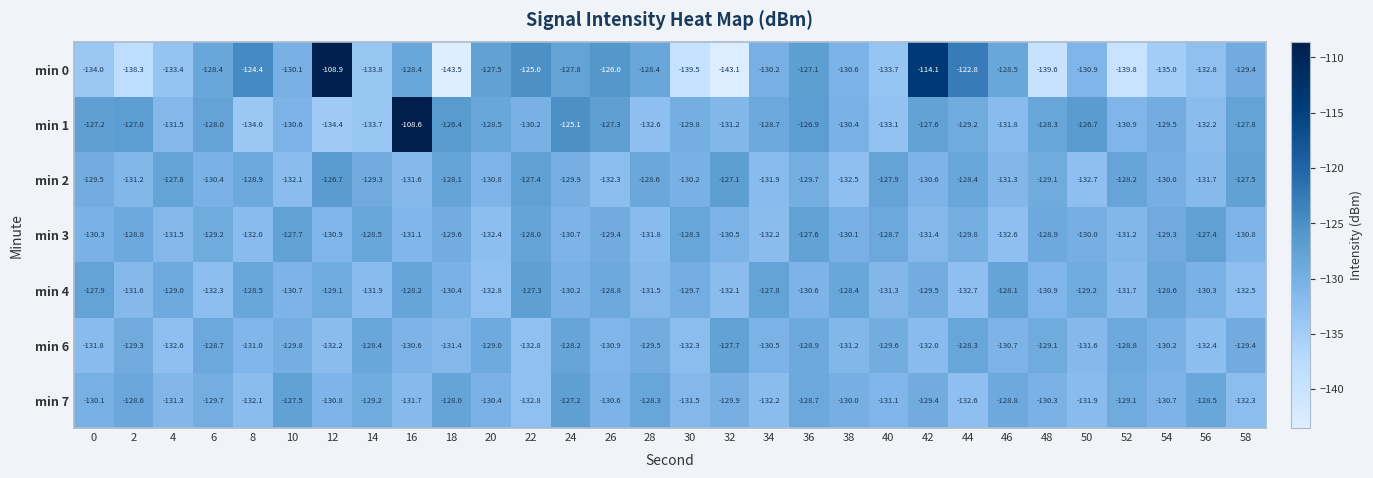

At 56, list the series in order from smallest to largest.

min 0, min 6, min 1, min 2, min 4, min 7, min 3